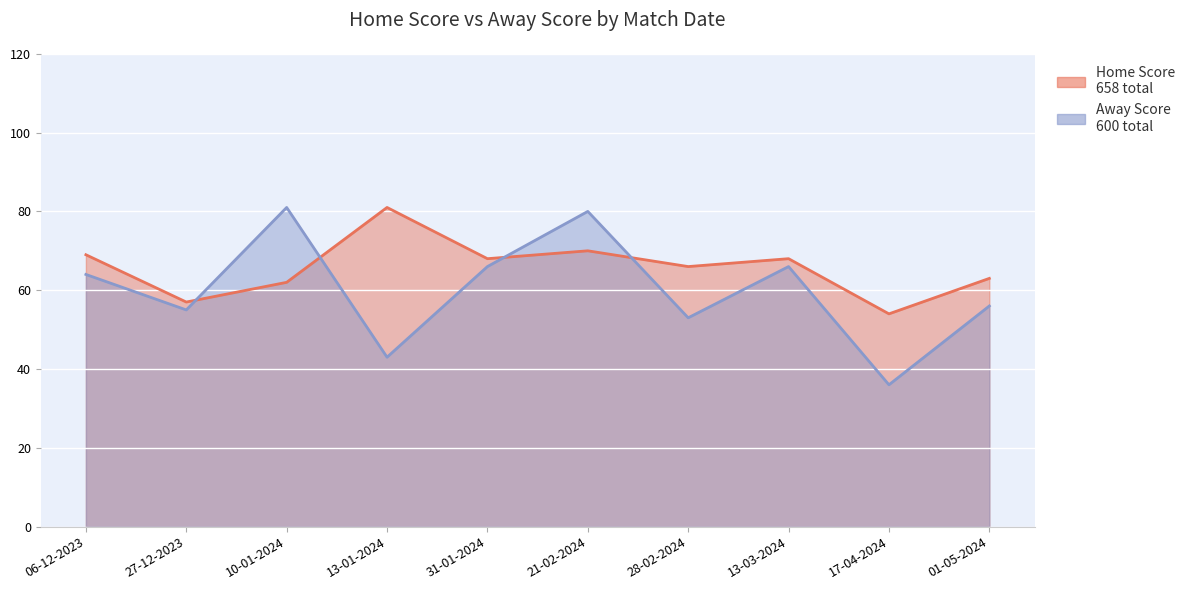

Reading left to right, list all the values displayed in this chart.

Home Score: 06-12-2023=69	27-12-2023=57	10-01-2024=62	13-01-2024=81	31-01-2024=68	21-02-2024=70	28-02-2024=66	13-03-2024=68	17-04-2024=54	01-05-2024=63
Away Score: 06-12-2023=64	27-12-2023=55	10-01-2024=81	13-01-2024=43	31-01-2024=66	21-02-2024=80	28-02-2024=53	13-03-2024=66	17-04-2024=36	01-05-2024=56